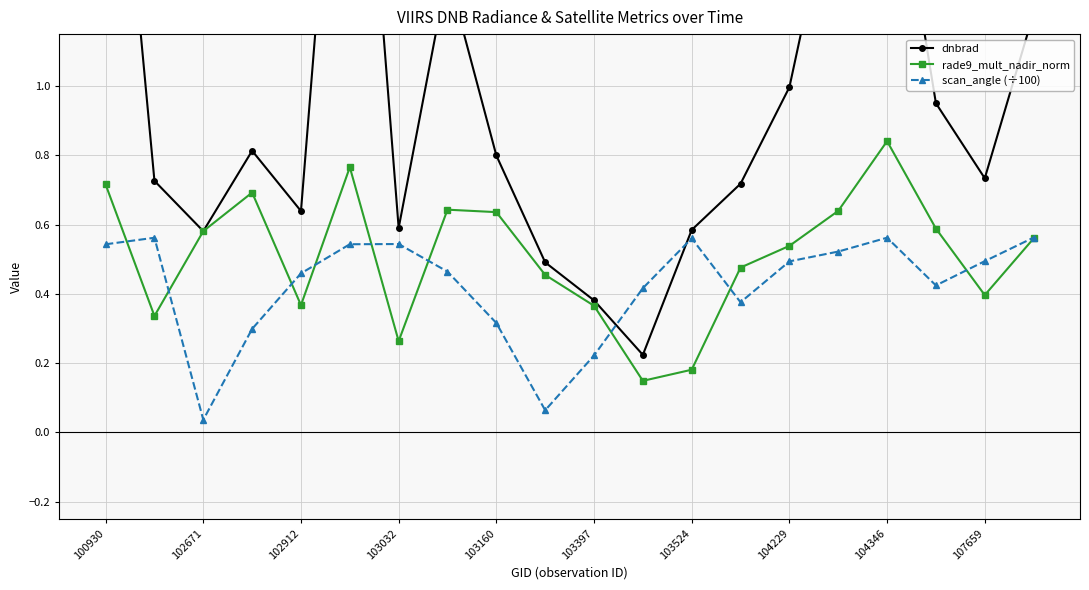

Rank the series by their average value, from lowest to highest.

scan_angle (÷100), rade9_mult_nadir_norm, dnbrad